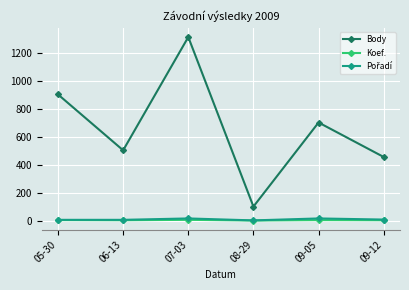

List the labels in order of Body value, largest first.

07-03, 05-30, 09-05, 06-13, 09-12, 08-29